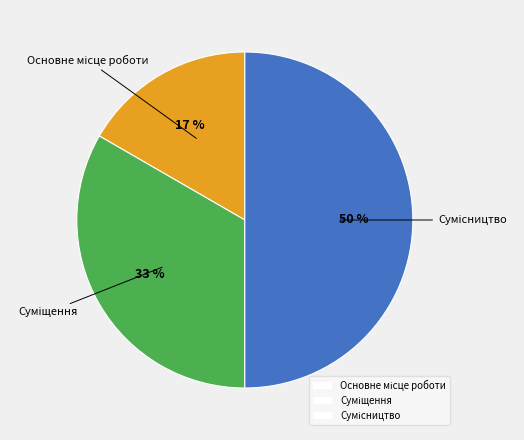

To the nearest percent, what is the average slice percentage?

33%